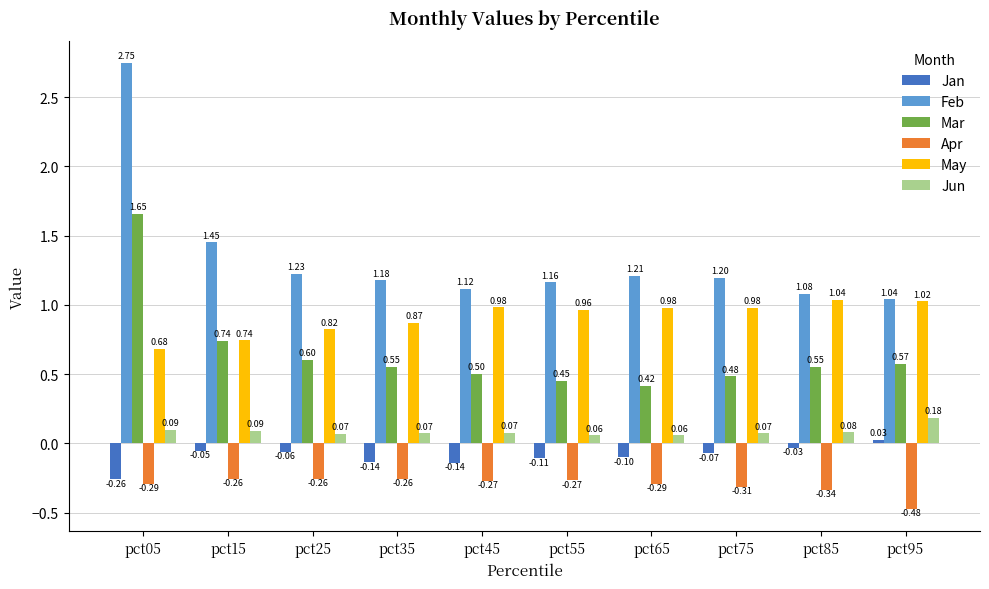

Is the value of Jun at pct65 greater than the value of Jan at pct75?

Yes